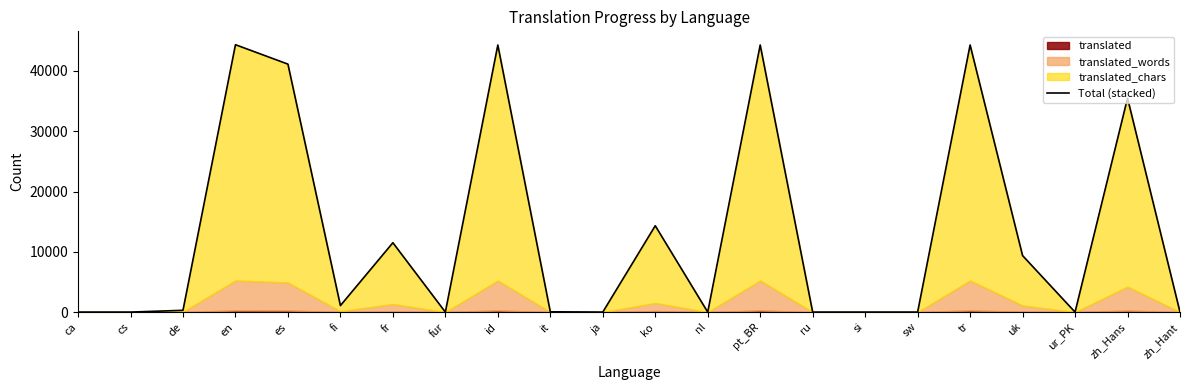

How many categories are shown in the chart?

22